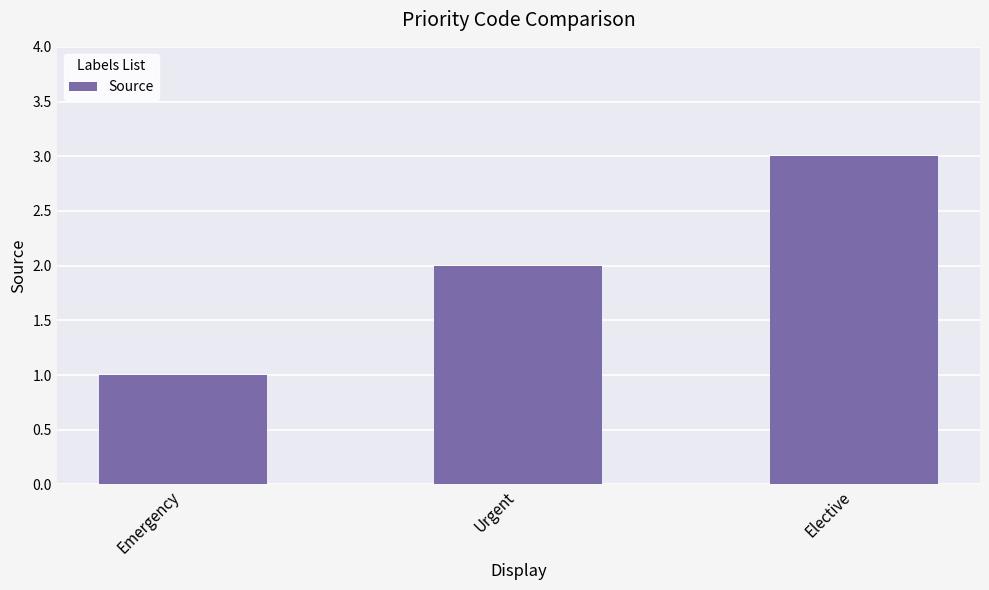

What is the maximum value shown in the chart?

3